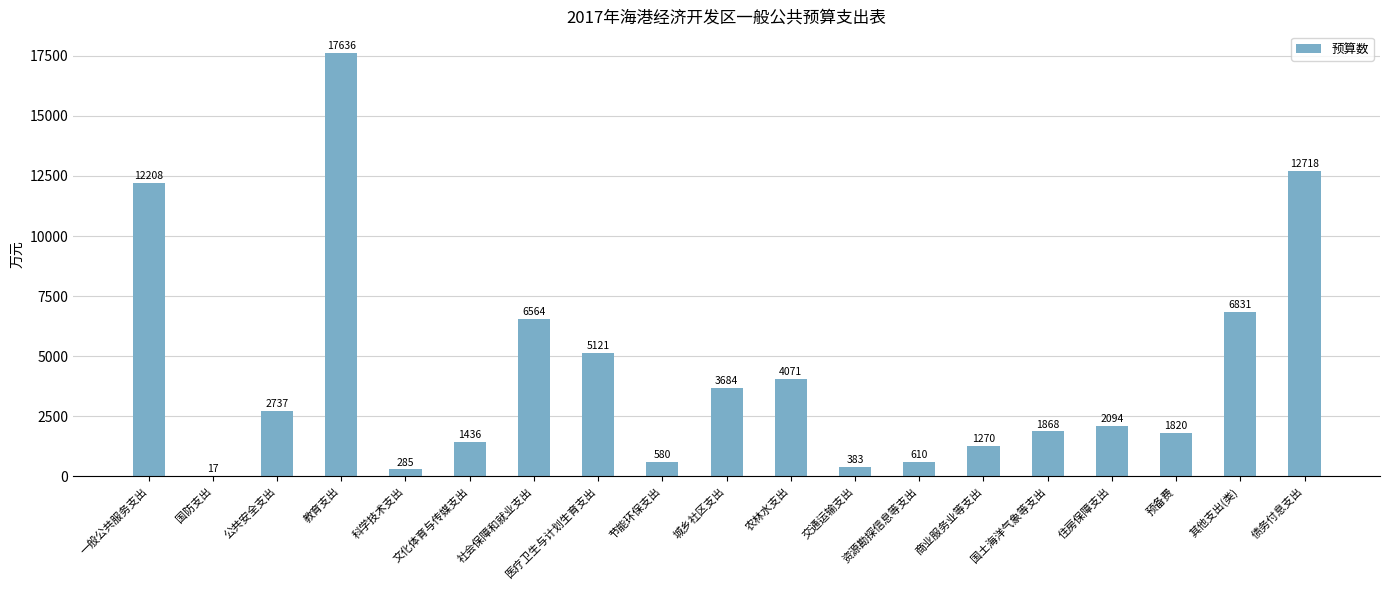

Which has a higher value, 科学技术支出 or 预备费?

预备费